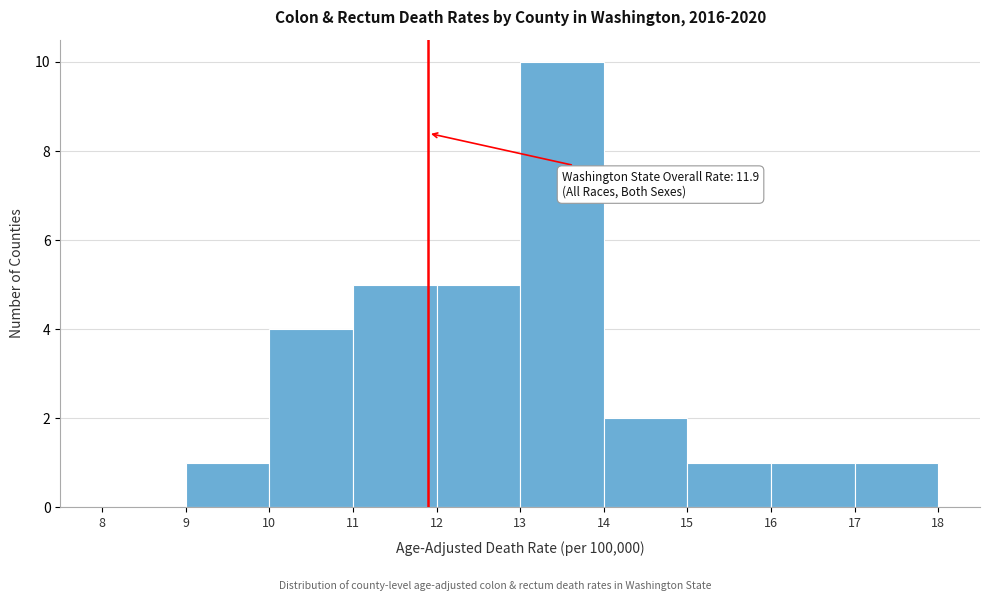

Over which range of the x-axis is the bar tallest?

13 to 14